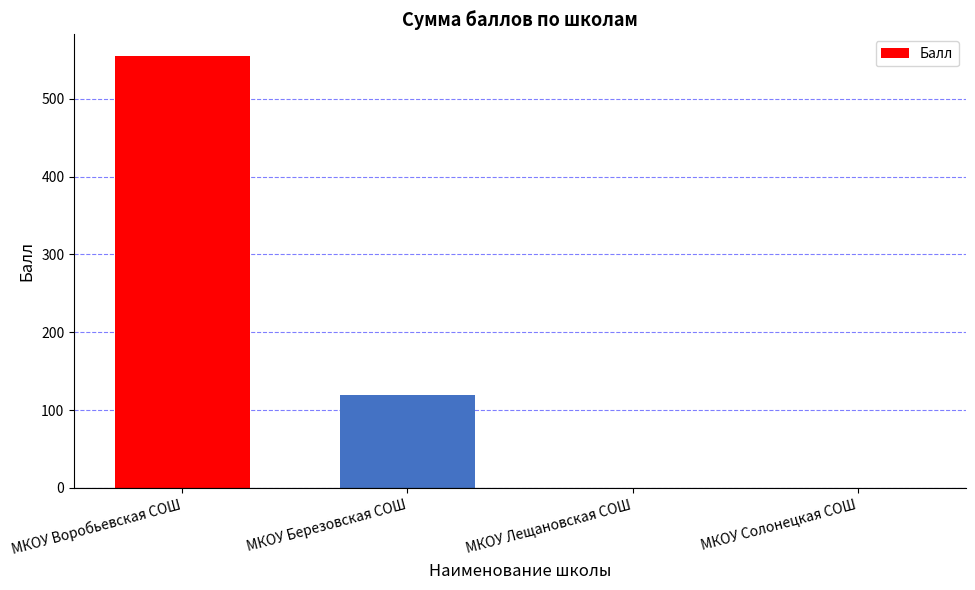

What is the change in value from МКОУ Воробьевская СОШ to МКОУ Солонецкая СОШ?

-555